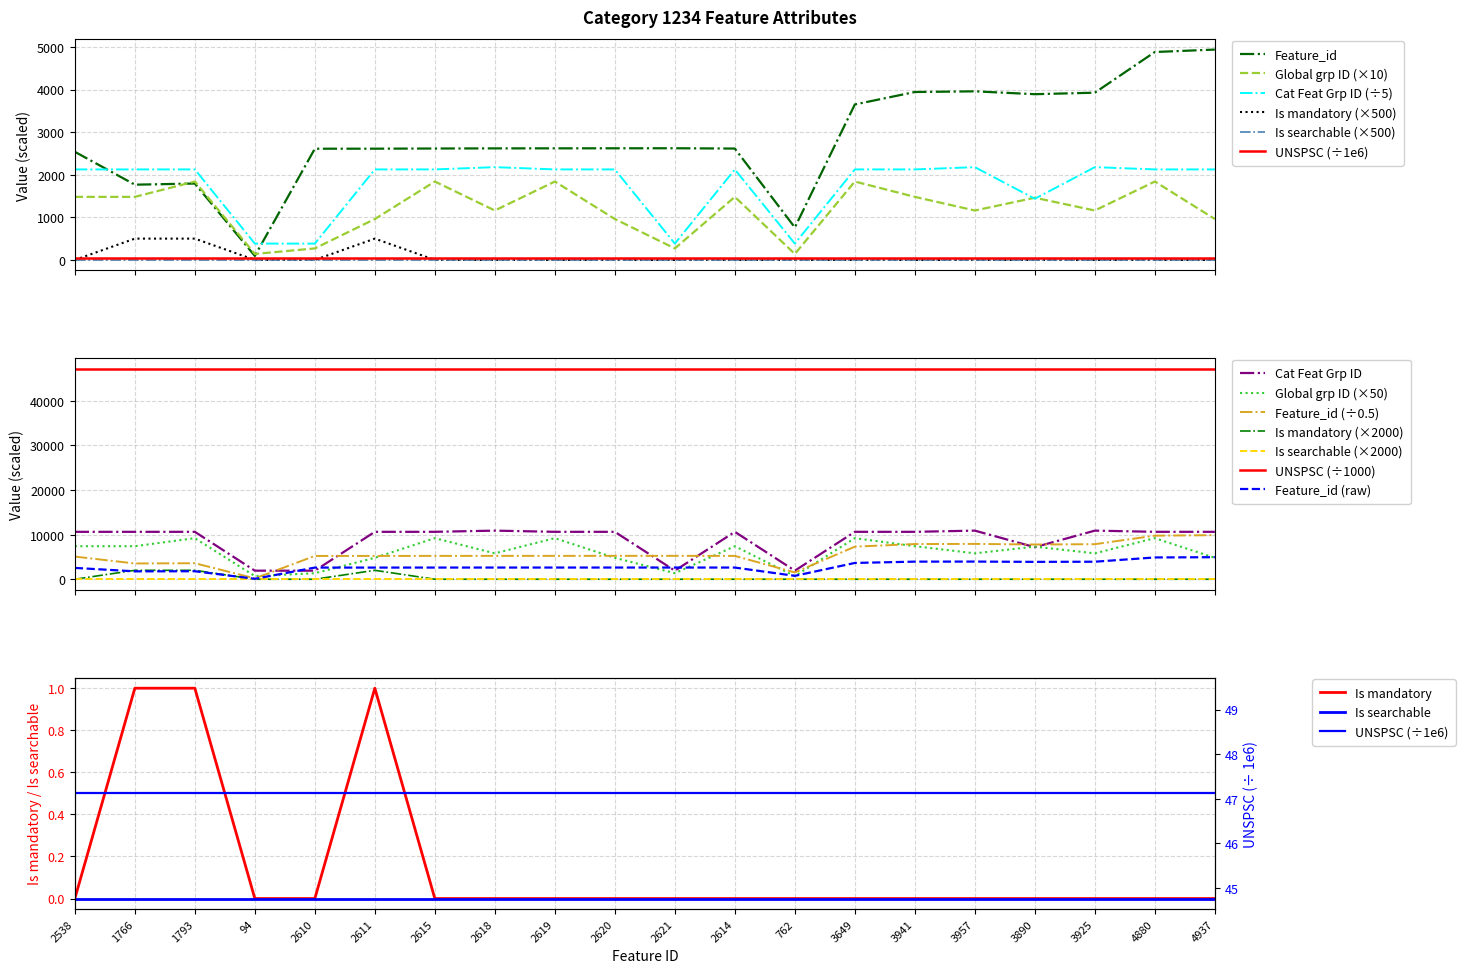

What position from the right is 4880?

2